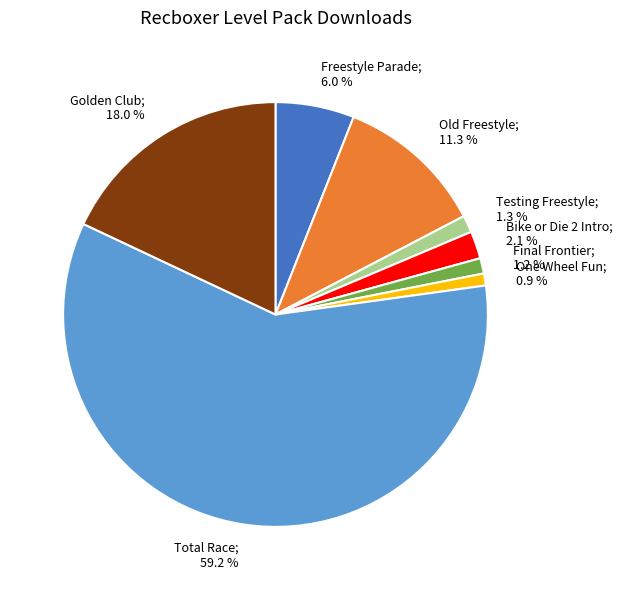

Is there a majority slice in this chart?

Yes